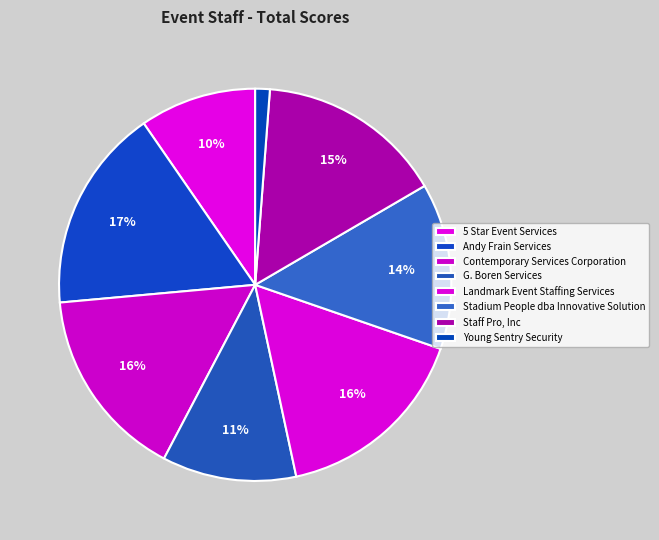

What percentage is the Contemporary Services Corporation slice, to the nearest percent?

16%